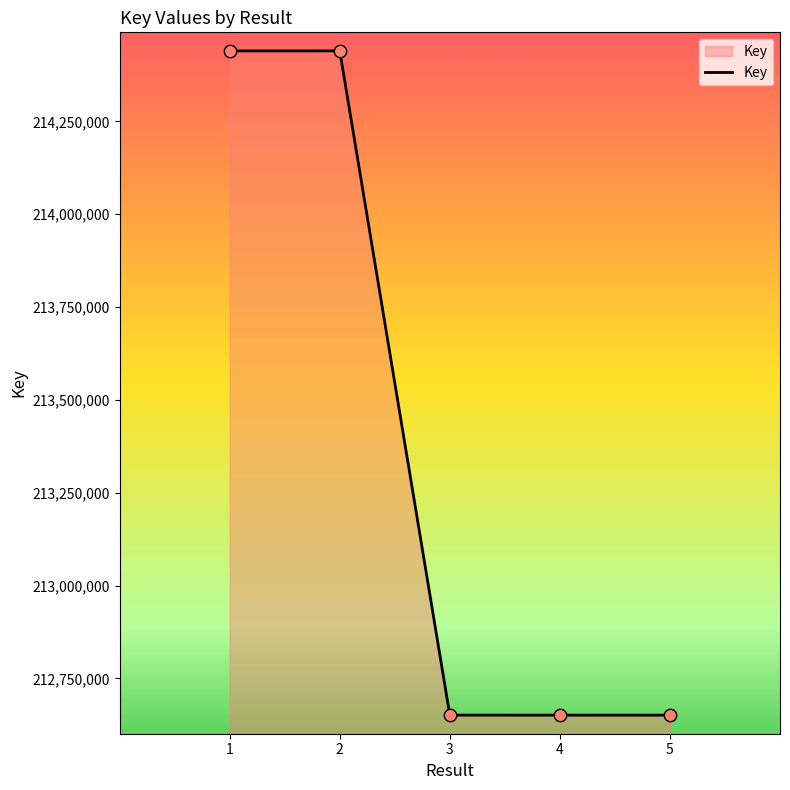

What is the change in value from 2 to 3?

-1788789